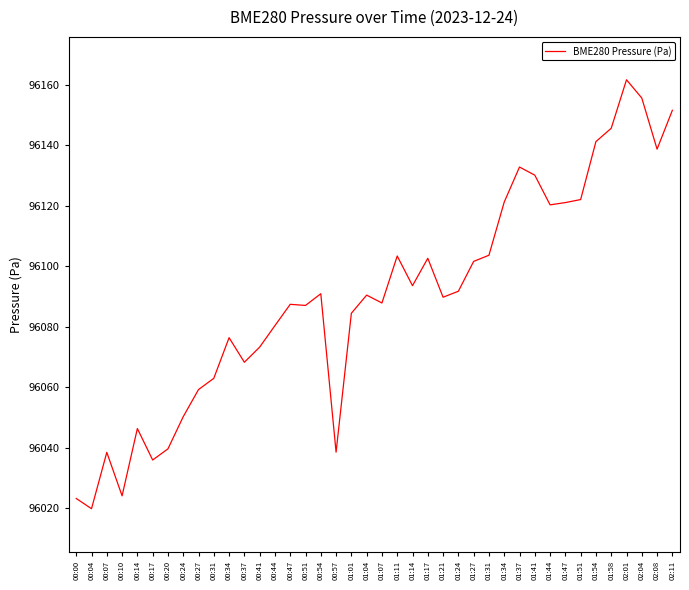

True or false: the data shows 31190.1 at 00:57.

False